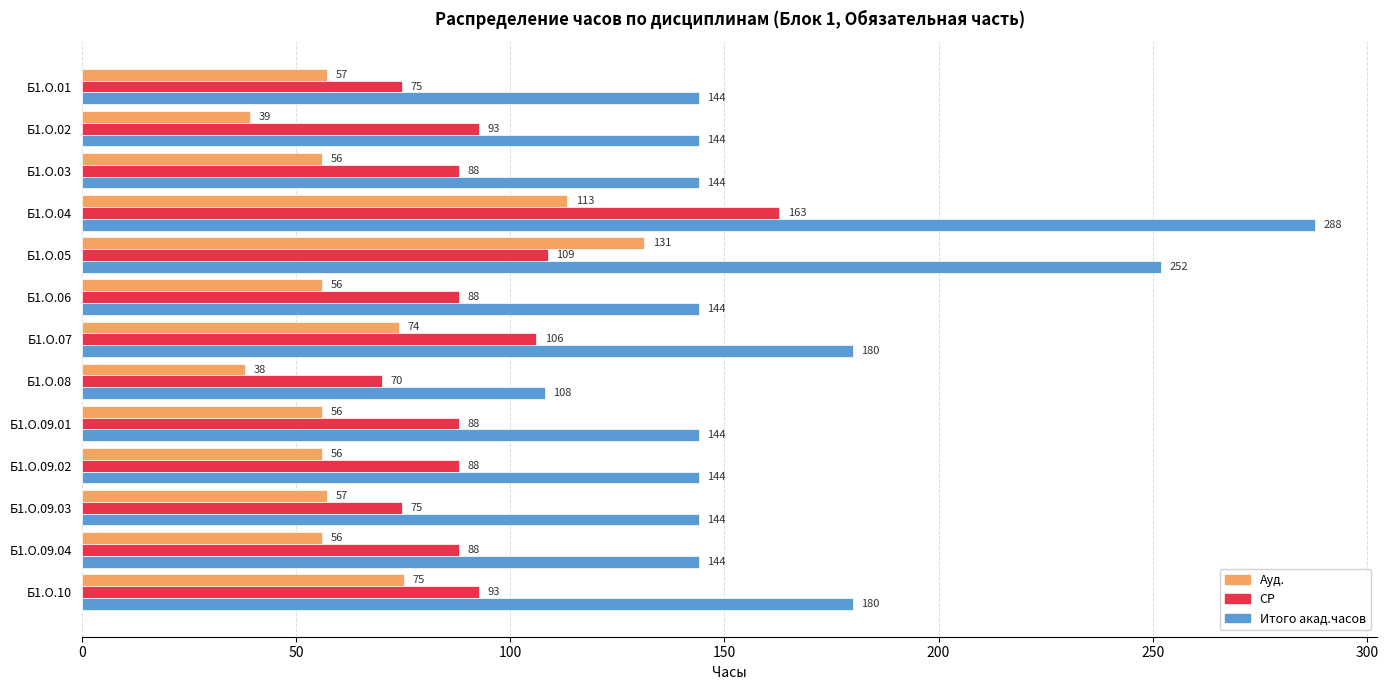

Between Б1.О.05 and Б1.О.06, which series saw the biggest shift?

Итого акад.часов